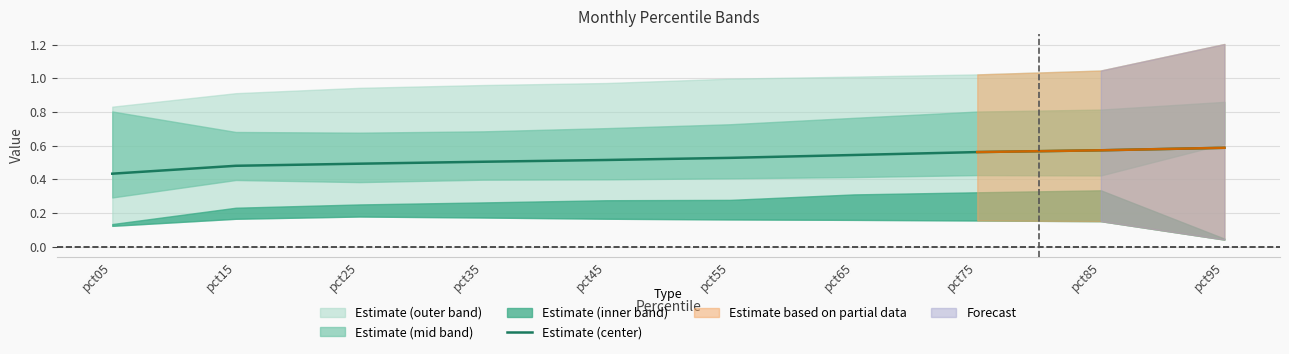

How many lines are shown in the chart?

1